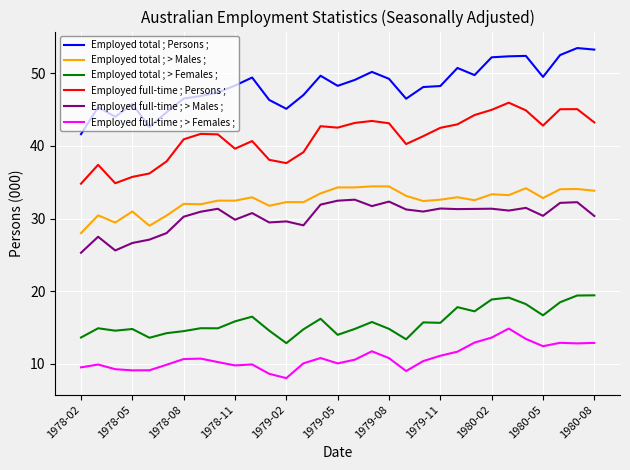

True or false: Employed full-time ; > Females ; and Employed total ; > Males ; intersect in this chart.

False